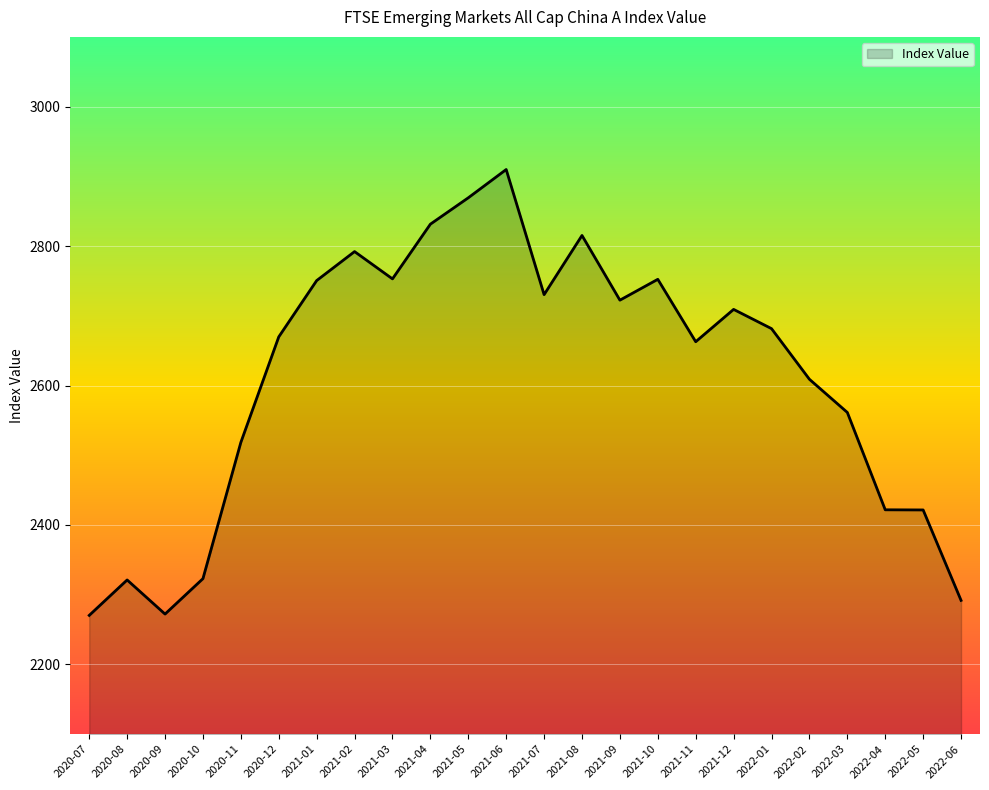

What is the difference between the maximum and minimum values?

639.5